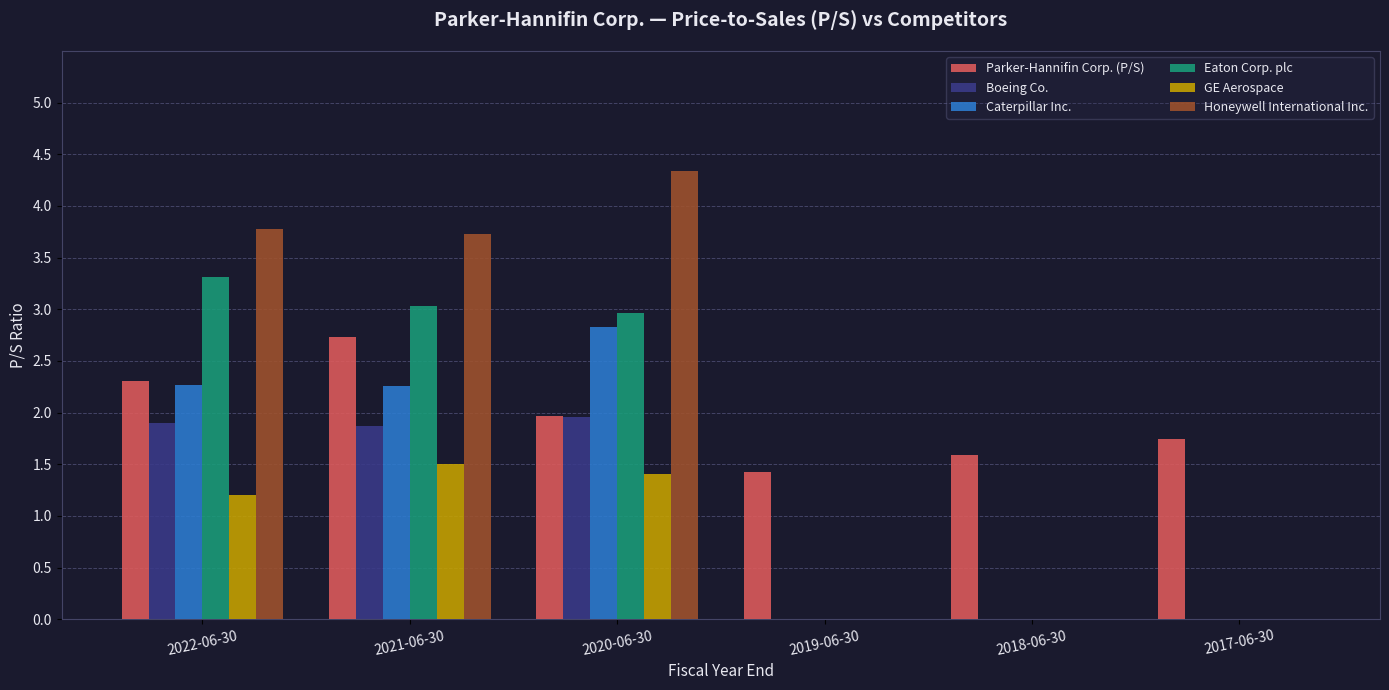

How many groups of bars are there?

6